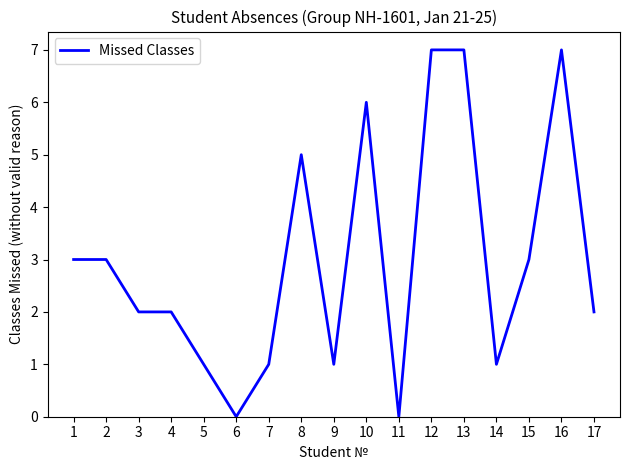

How many lines are shown in the chart?

1